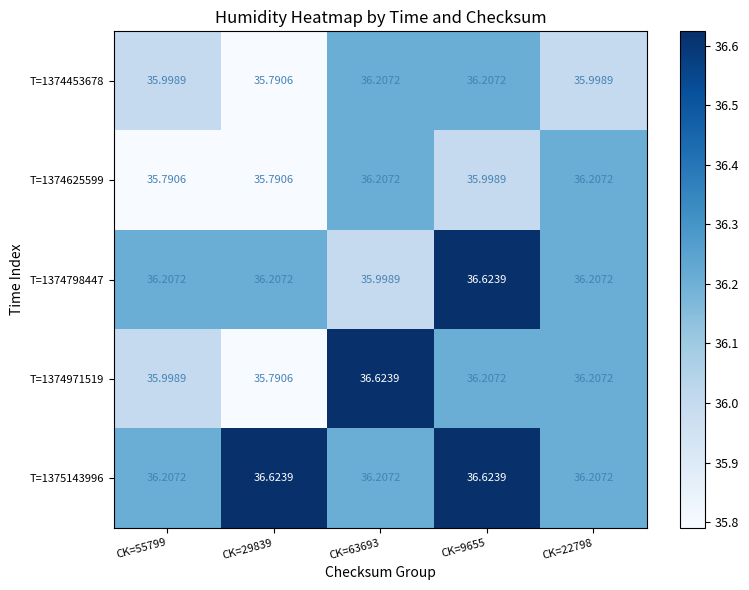

Is the value of T=1374971519 at CK=29839 greater than the value of T=1374798447 at CK=55799?

No